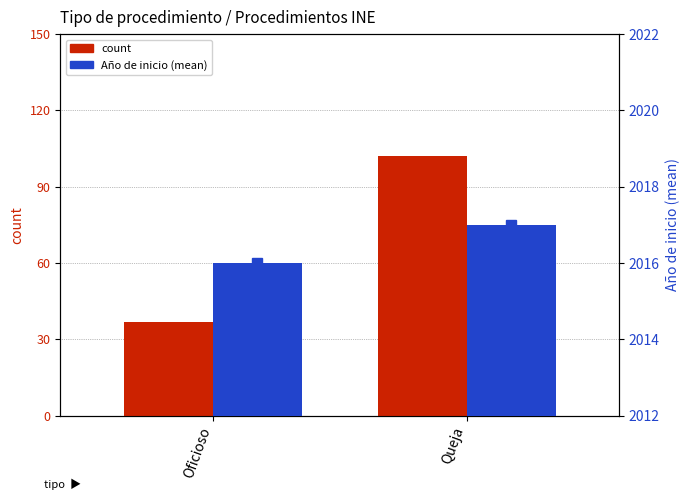

Count the count values in the range 37 to 102.

2